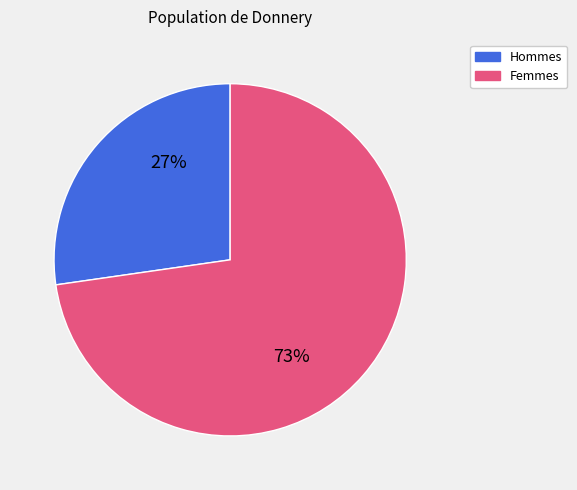

What is the smallest slice in the pie chart?

Hommes